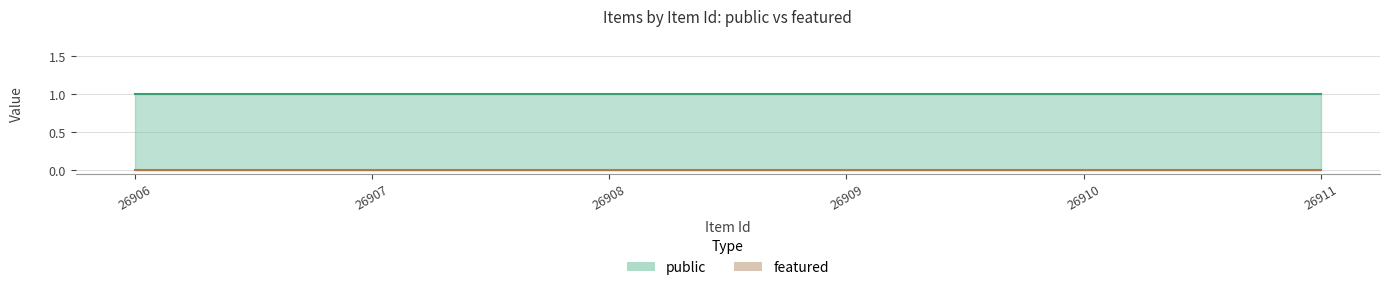

What is the value of the public point at the 1st from the left?

1